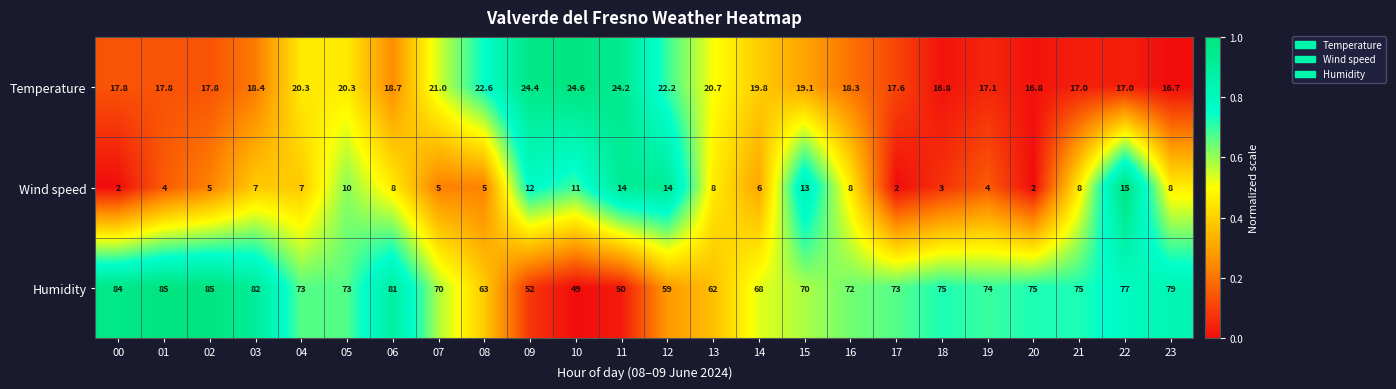

What is the sum of all Temperature values?

467.0